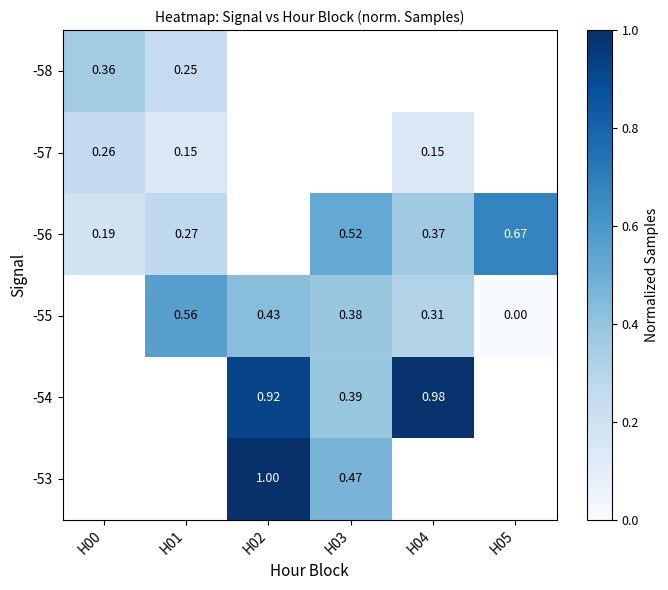

Is the value of -56 at H01 greater than the value of -54 at H02?

No